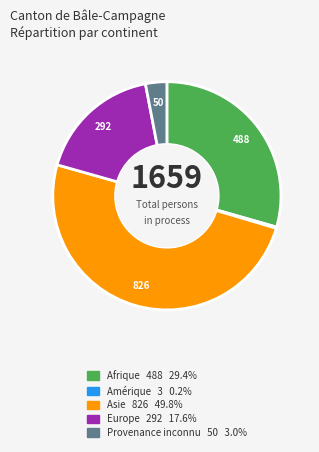

Combined, do Asie and Provenance inconnu account for over 50%?

Yes